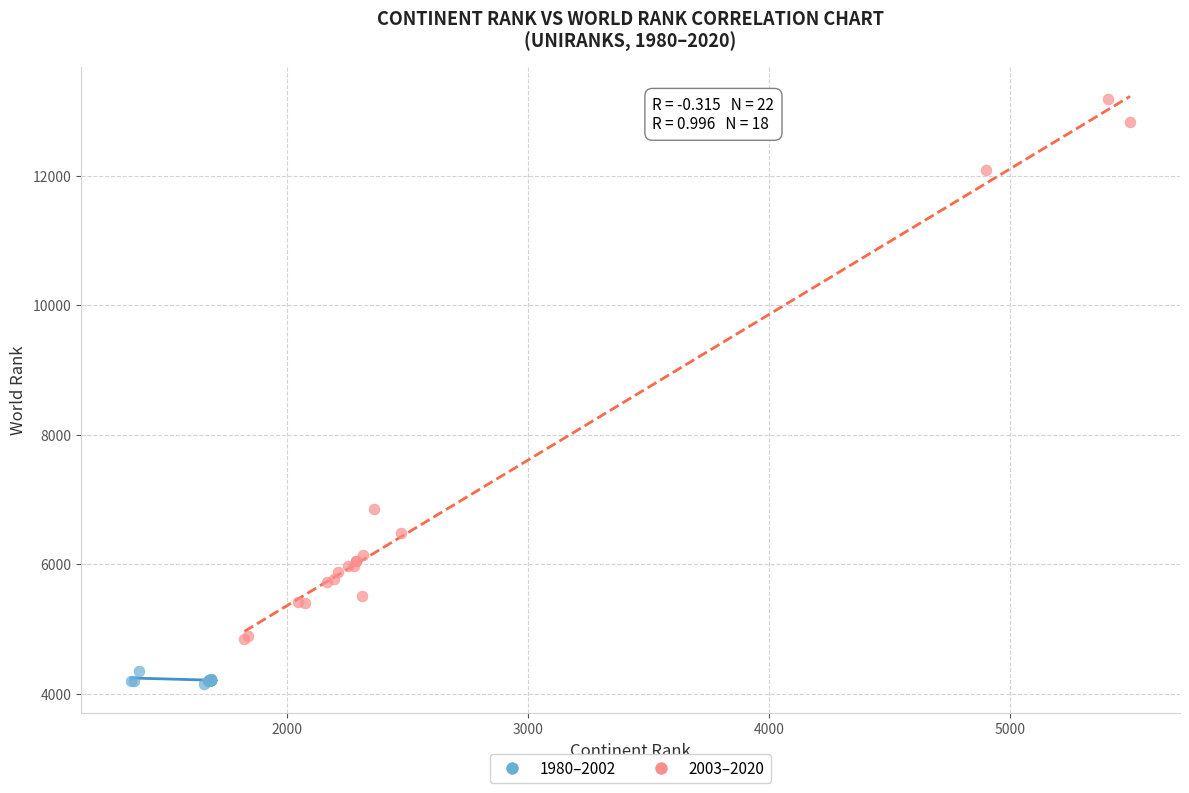

Which series has the widest spread of Y values?

2003–2020